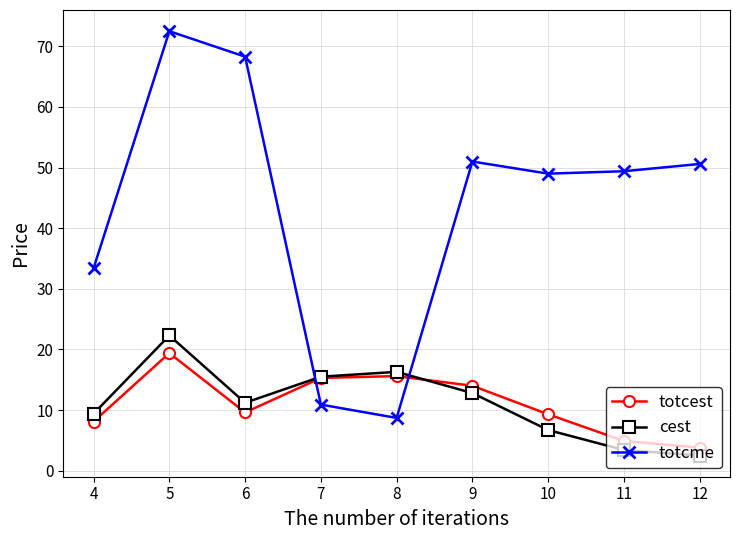

What is the spread (max minus min) of values at 5?

53.1